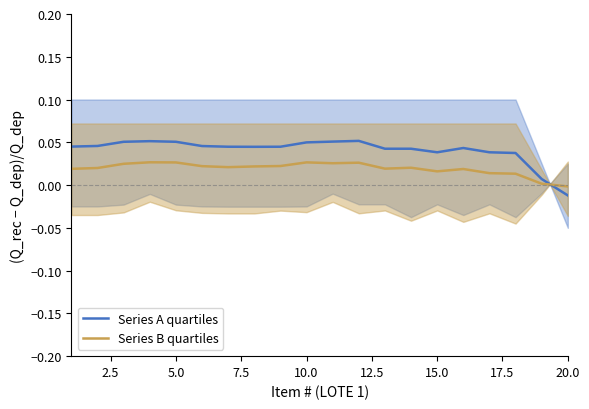

How many intersections are there between Series B quartiles and Series A quartiles?

1